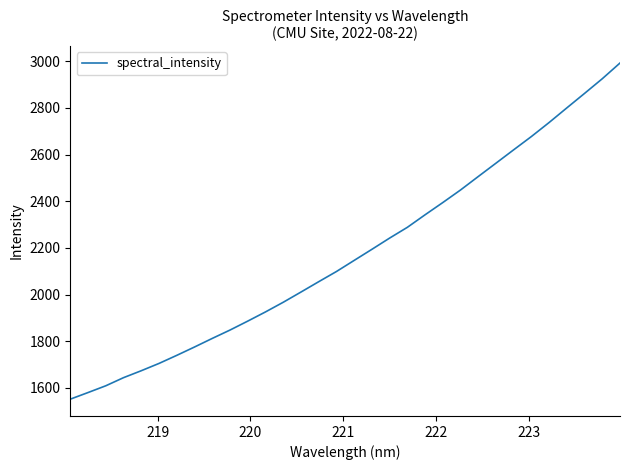

Count the number of values greater than 2146.

16